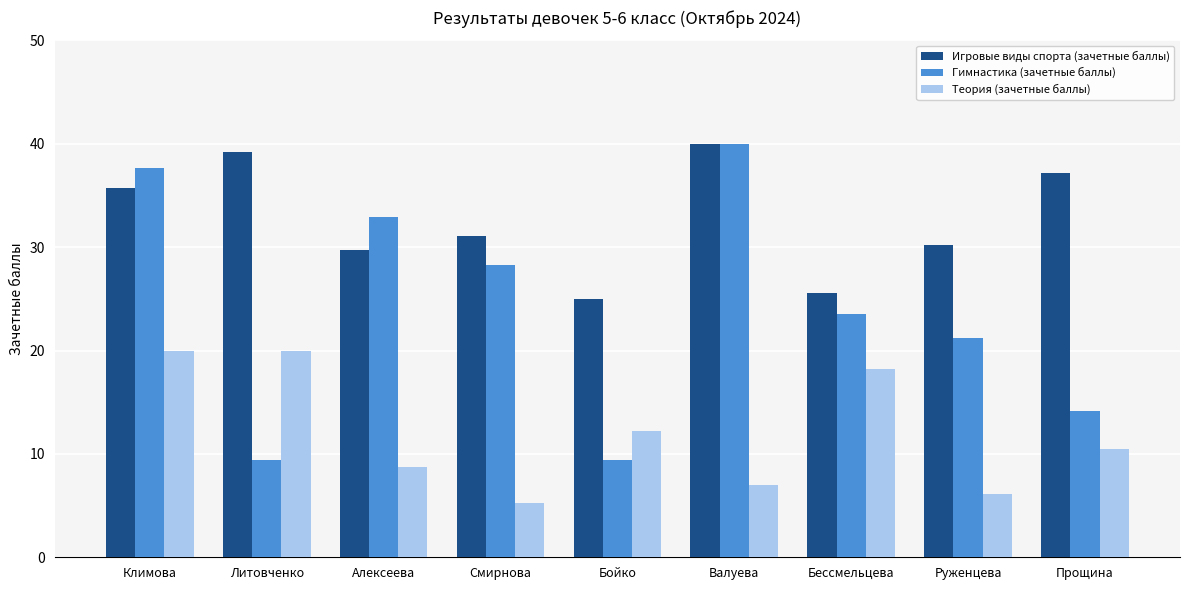

How many bars are there in each group?

3